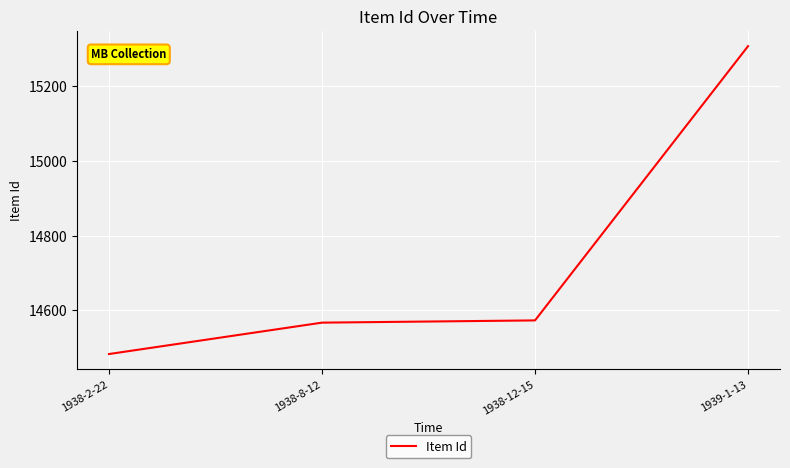

Does the chart display data point markers on the line(s)?

No